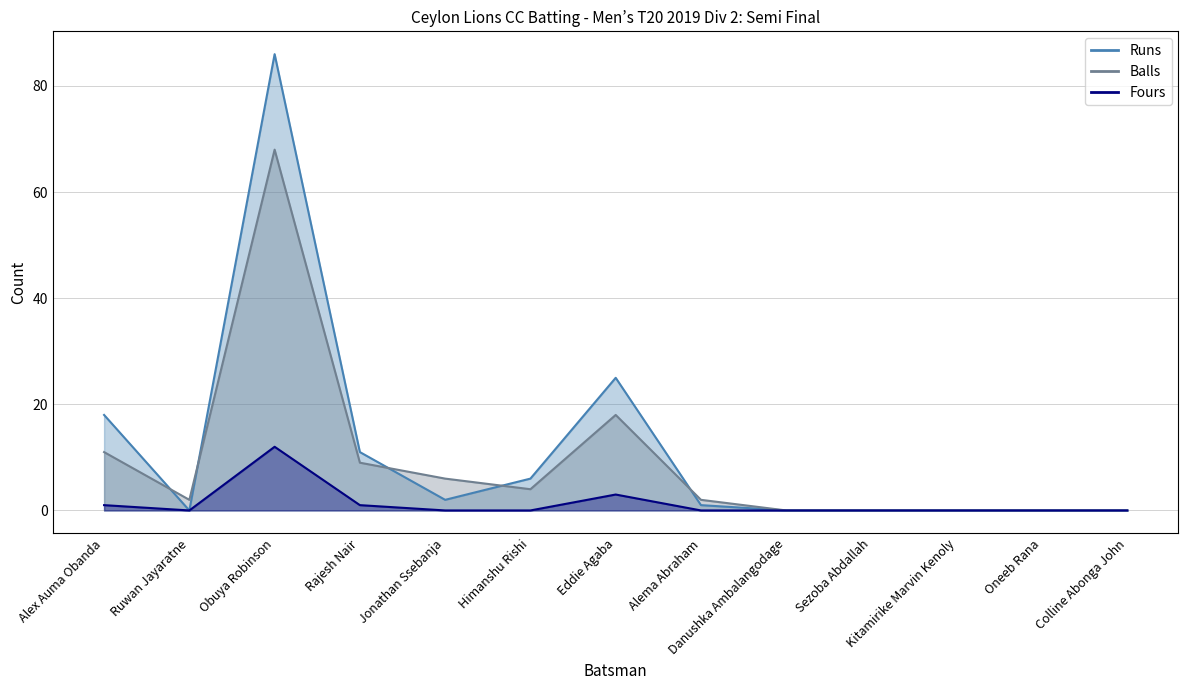

What is the average value of the Runs series?

11